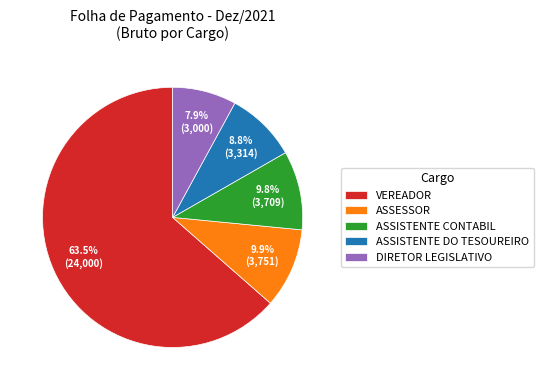

Which has a higher value, ASSISTENTE CONTABIL or ASSISTENTE DO TESOUREIRO?

ASSISTENTE CONTABIL